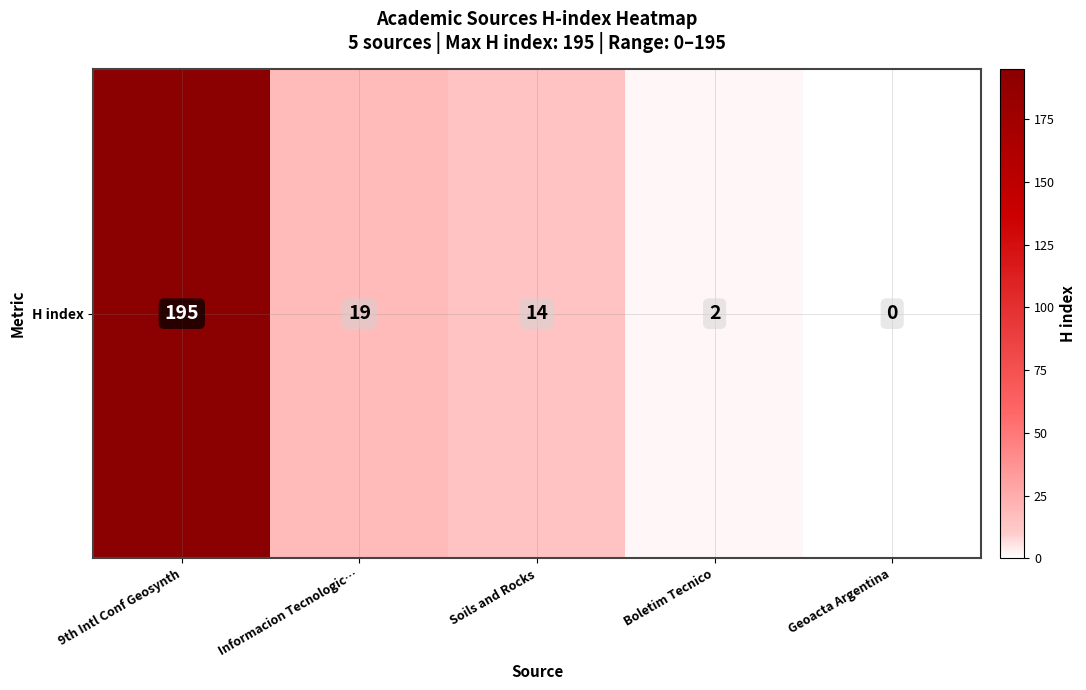

At which category does the chart reach its peak across all series?

9th Intl Conf Geosynth